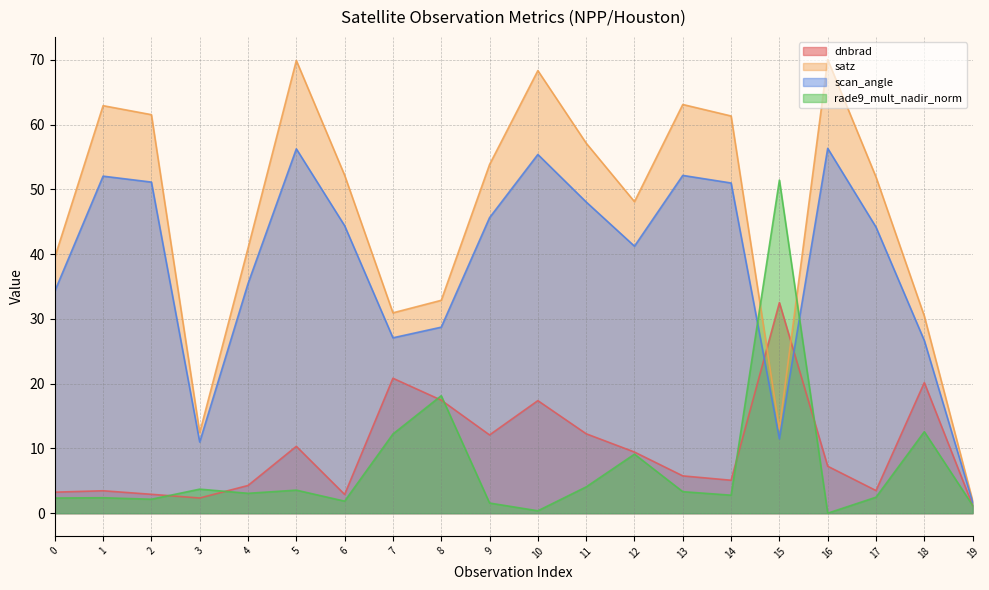

Reading right to left, extract all data points from this chart.

dnbrad: 1.2	20.2	3.5	7.3	32.5	5.1	5.8	9.4	12.3	17.4	12.1	17.5	20.8	2.9	10.3	4.3	2.3	2.9	3.5	3.2
satz: 1.9	30.4	51.9	70.0	13.0	61.3	63.1	48.1	57.1	68.3	53.8	32.9	30.9	52.2	69.9	40.9	12.4	61.5	62.9	39.5
scan_angle: 1.7	26.7	44.2	56.3	11.5	51.0	52.1	41.2	48.1	55.4	45.6	28.7	27.1	44.4	56.2	35.4	11.0	51.1	52.0	34.3
rade9_mult_nadir_norm: 1.2	12.6	2.5	0.0	51.4	2.8	3.3	9.1	4.1	0.4	1.6	18.1	12.2	1.9	3.6	3.1	3.7	2.2	2.4	2.3